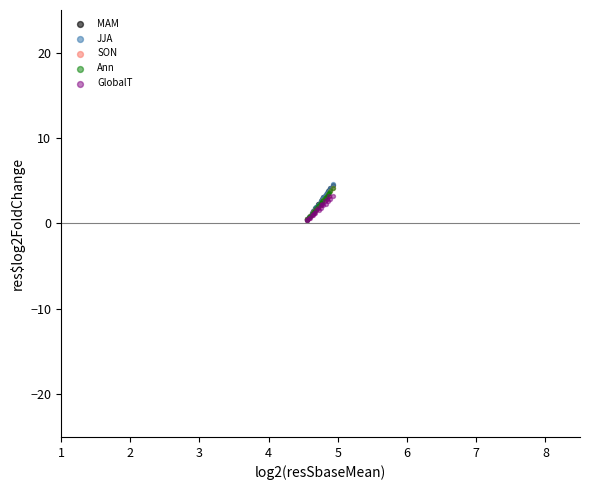

Which series has the widest spread of Y values?

JJA